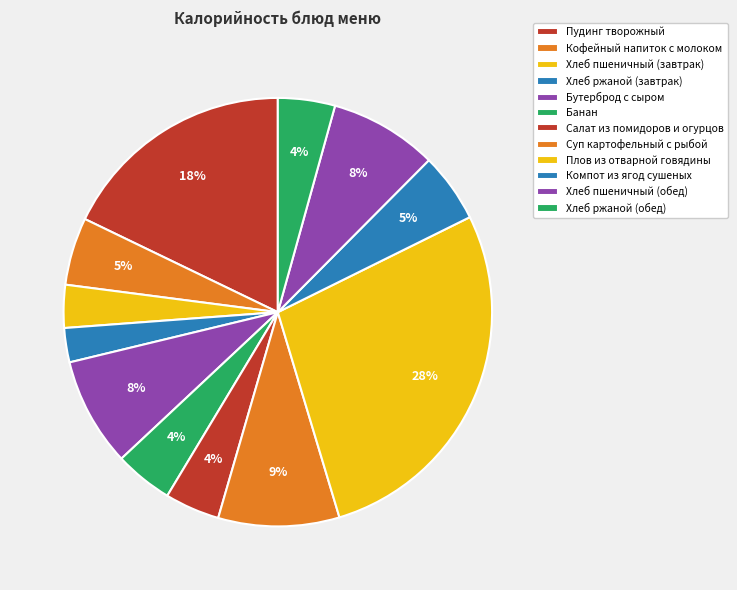

Between Пудинг творожный and Банан, which is larger?

Пудинг творожный